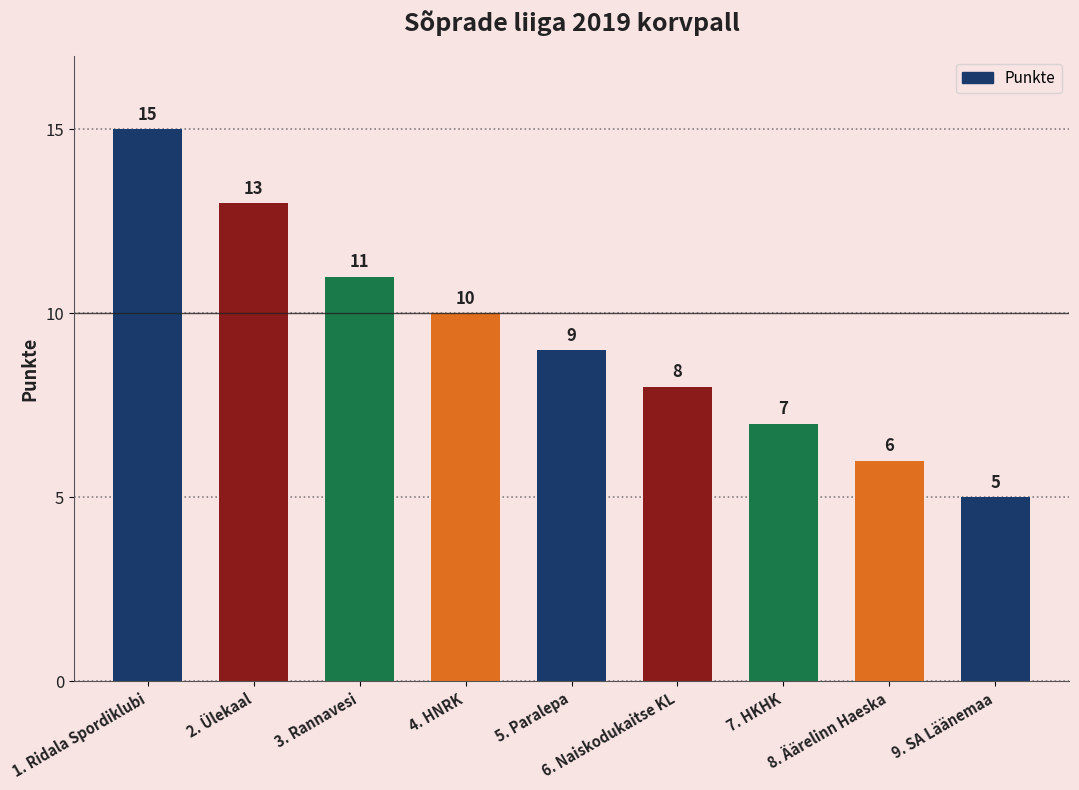

The value at 5. Paralepa is 3. True or false?

False